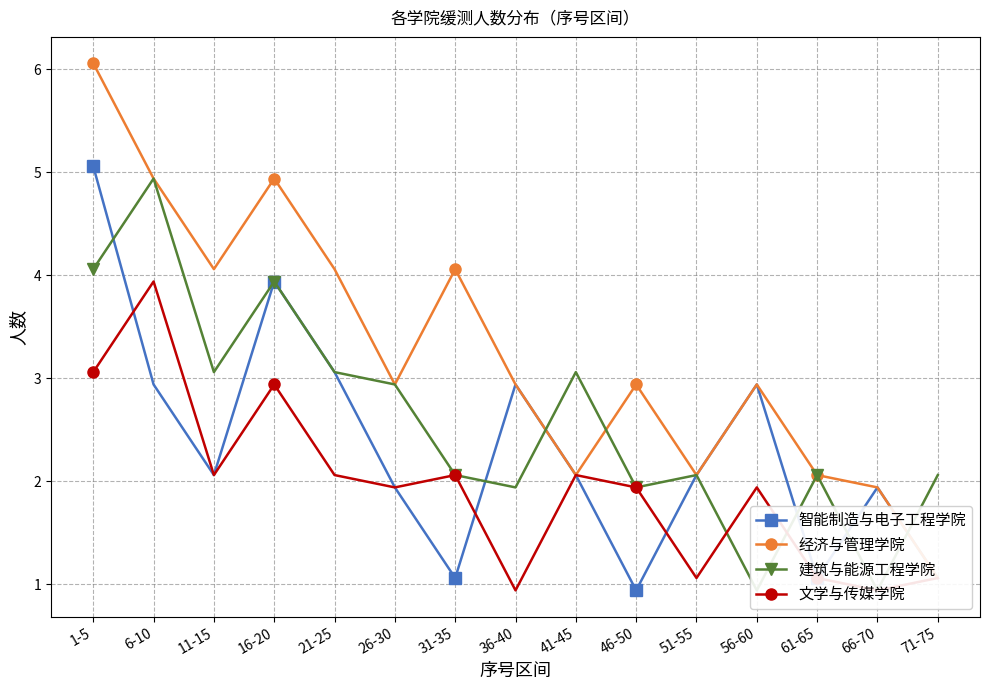

Which category has the lowest value in the 经济与管理学院 series?

71-75